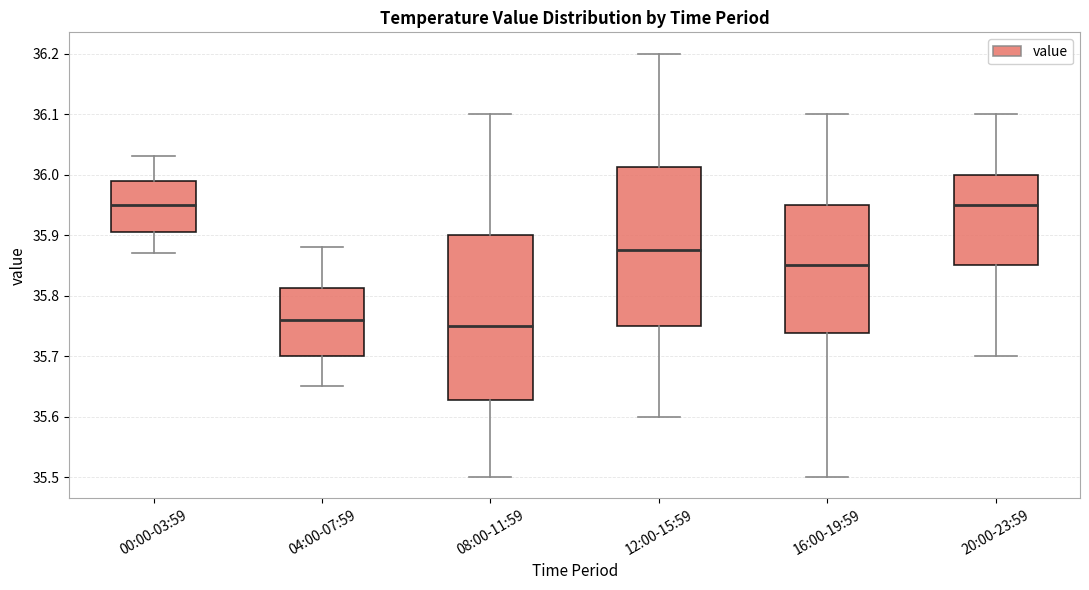

Where is the lower edge of the box for 04:00-07:59 on the y-axis? The values are not printed on the chart, so give them approximately, as read against the axis.

35.70